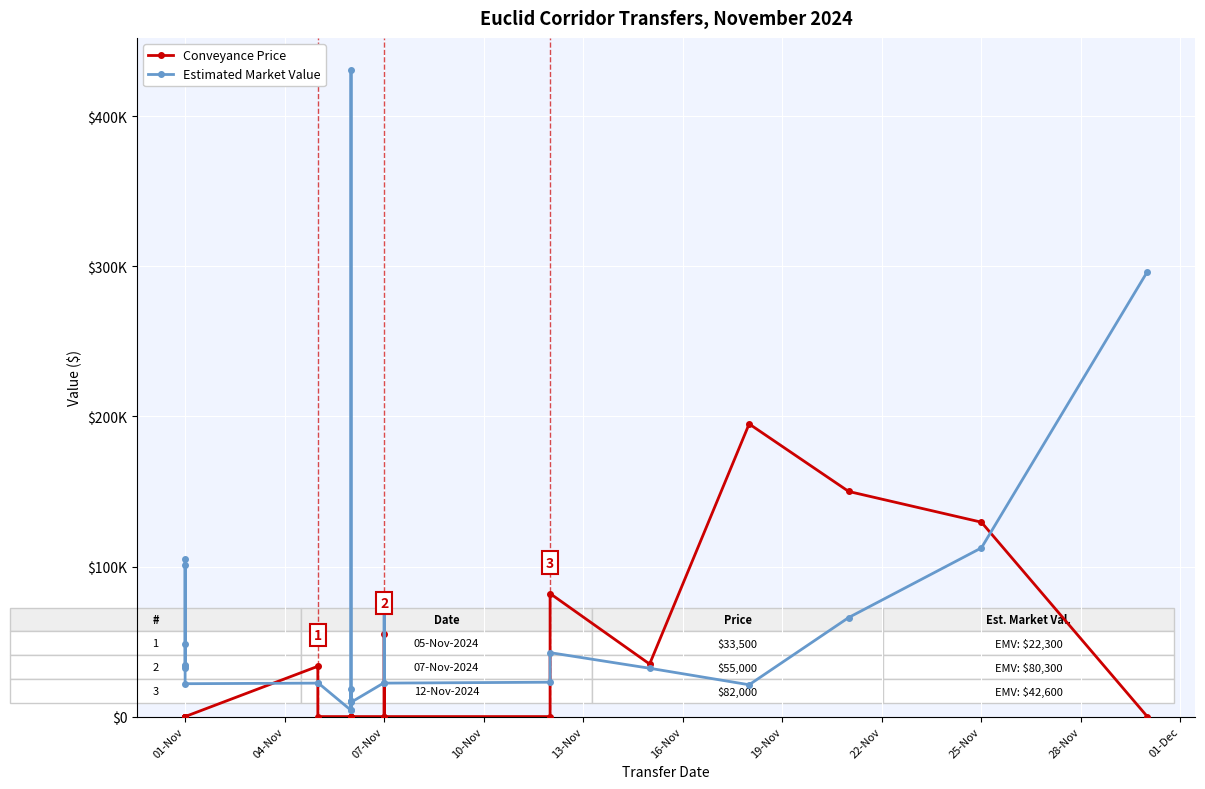

At how many categories does at least one series exceed 237219?

2